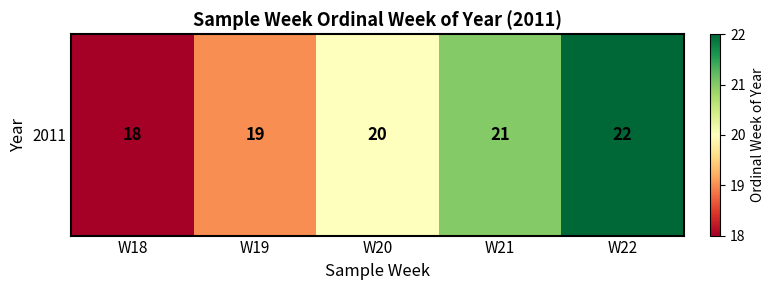

What is the change in value from W20 to W21?

+1